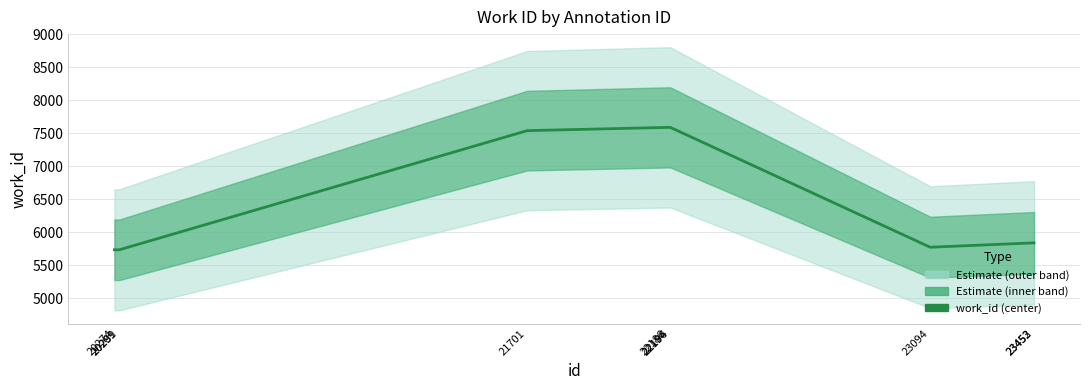

What is the average value?

6498